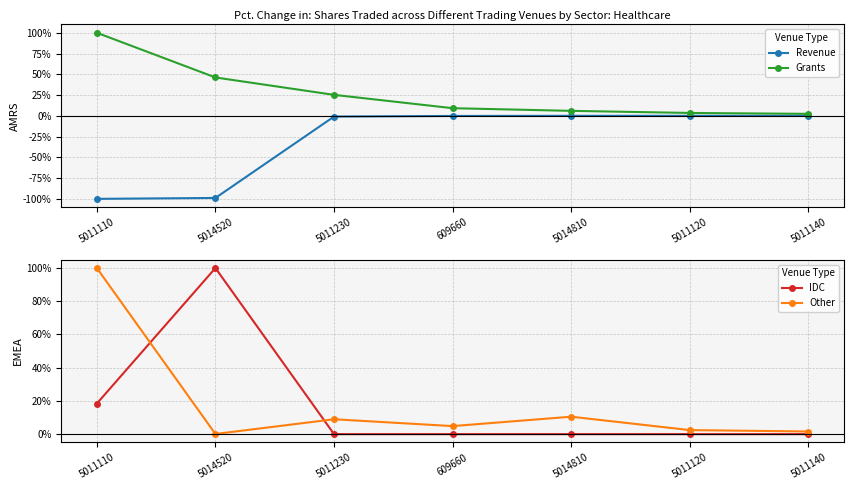

Does the chart have visible grid lines?

Yes